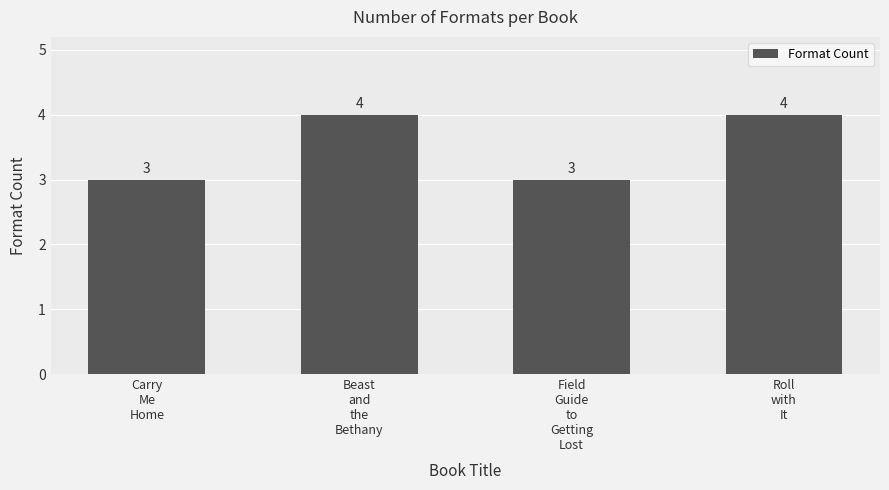

What is the sum of all values?

14